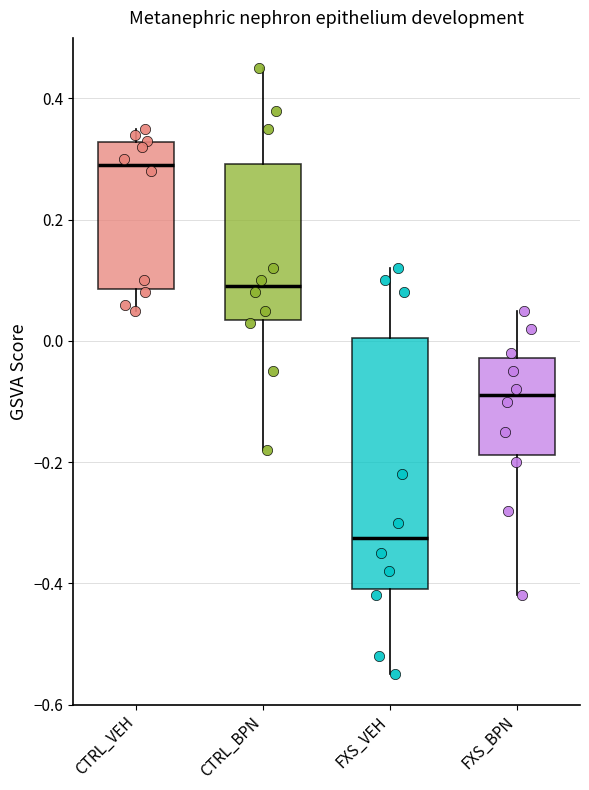

Where does the lower whisker of the box for CTRL_BPN end on the y-axis? The values are not printed on the chart, so give them approximately, as read against the axis.

-0.18